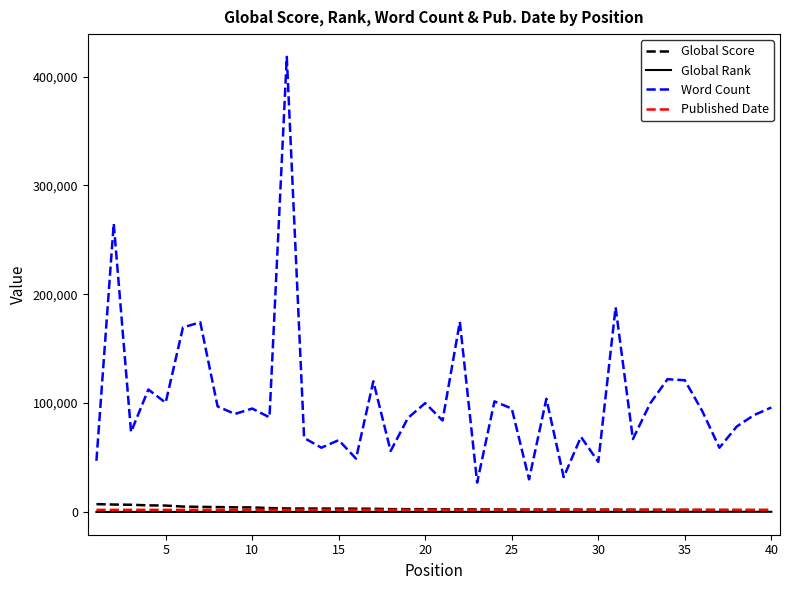

True or false: Global Rank and Word Count cross at least once.

False